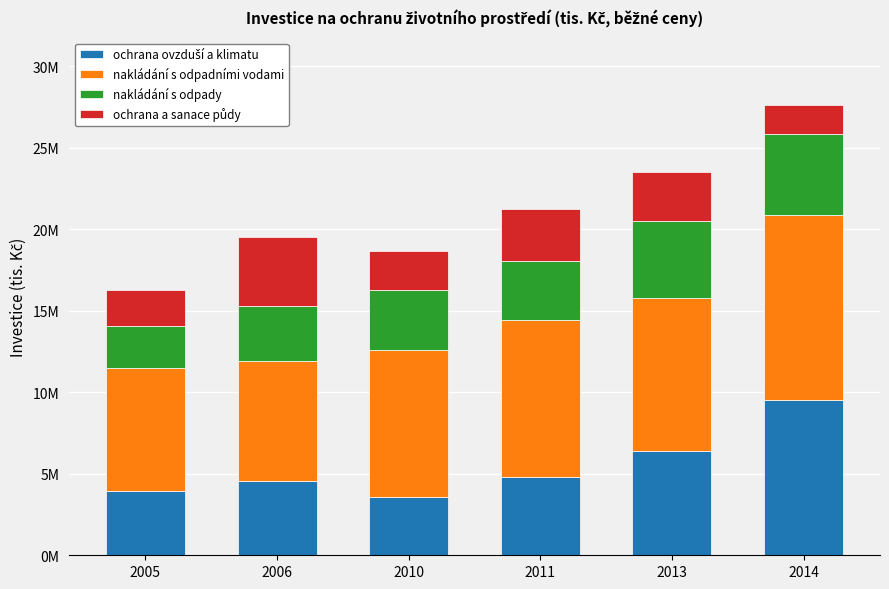

Does the chart contain any negative values?

No